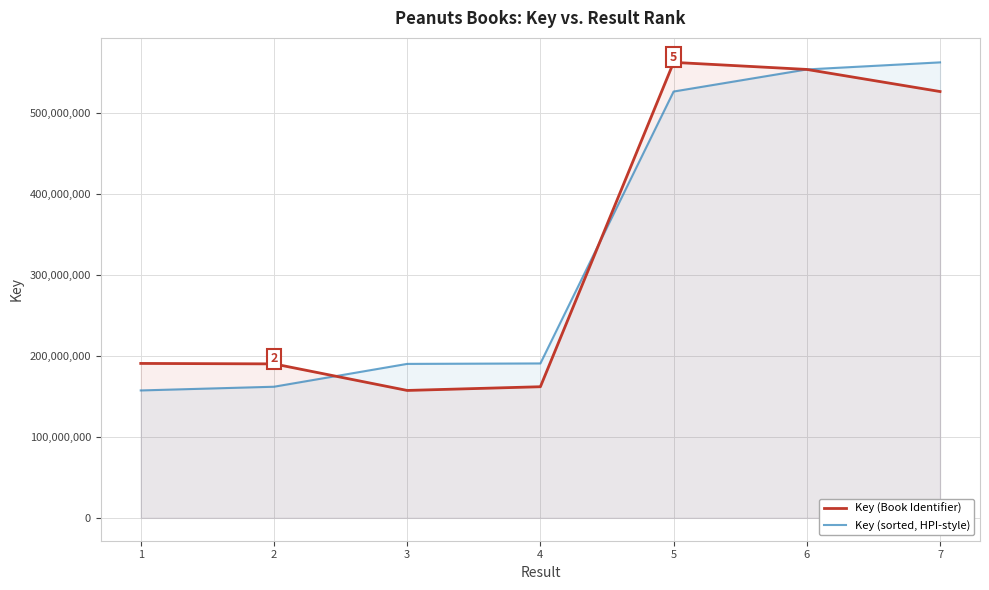

How many data points in Key (sorted, HPI-style) are less than 190840332?

3